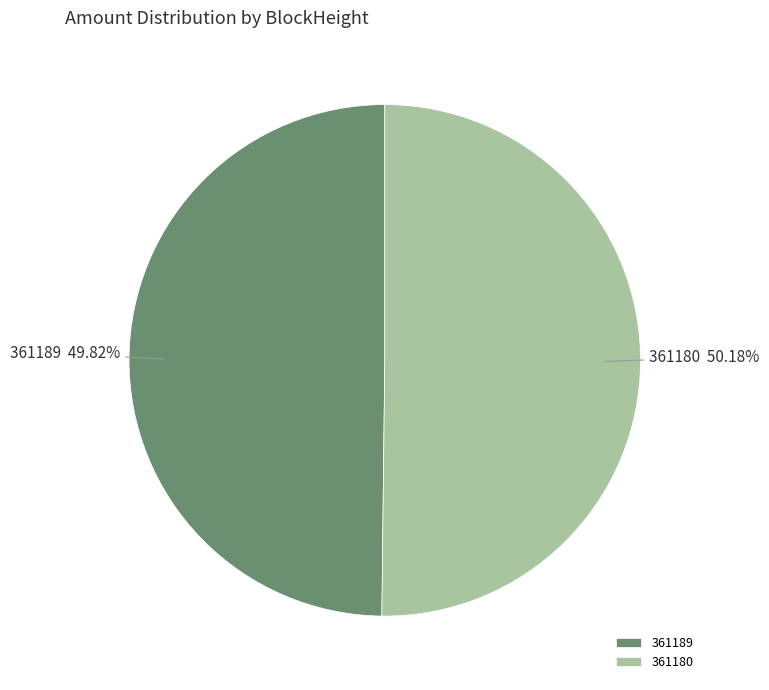

Does any single category account for the majority?

Yes